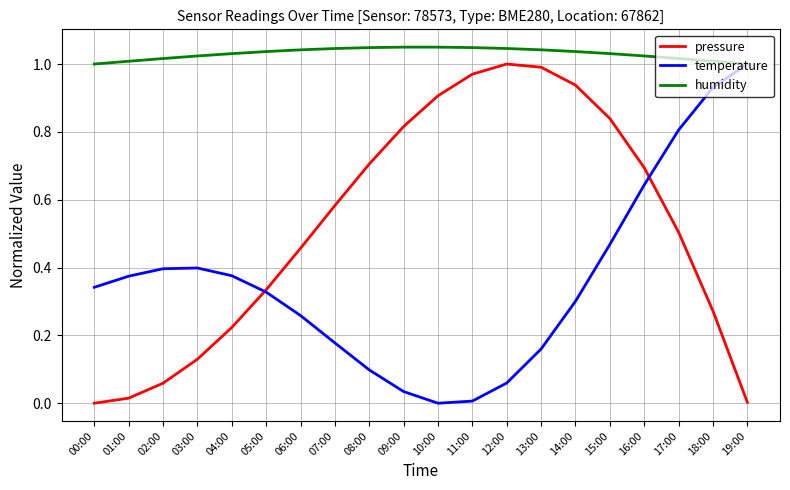

True or false: pressure and humidity cross at least once.

False